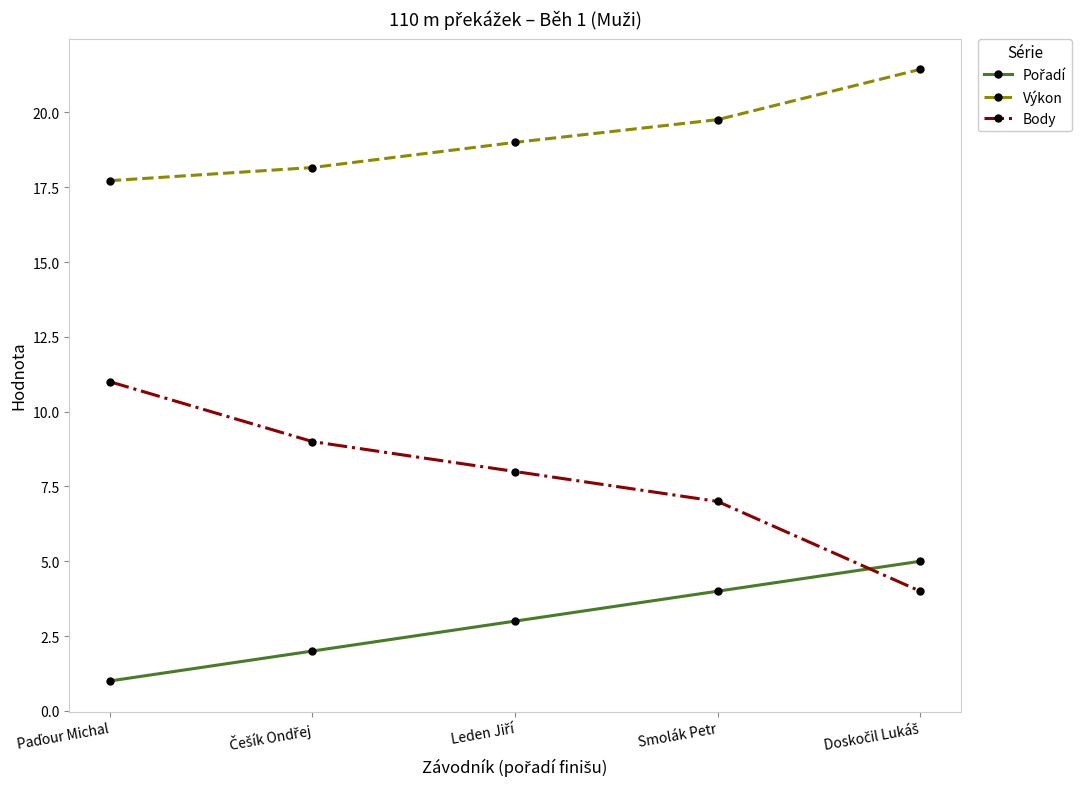

True or false: Výkon and Body cross at least once.

False